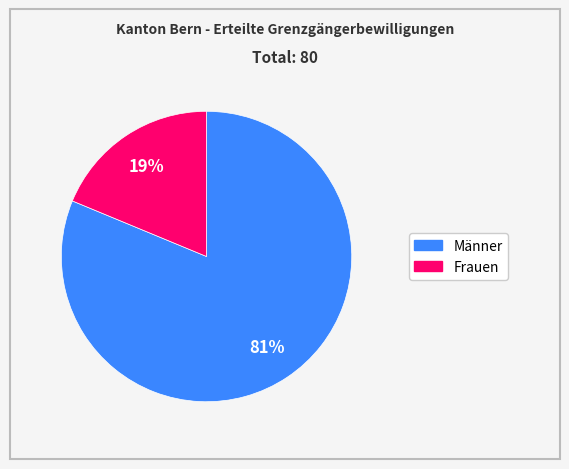

Does any single category account for the majority?

Yes